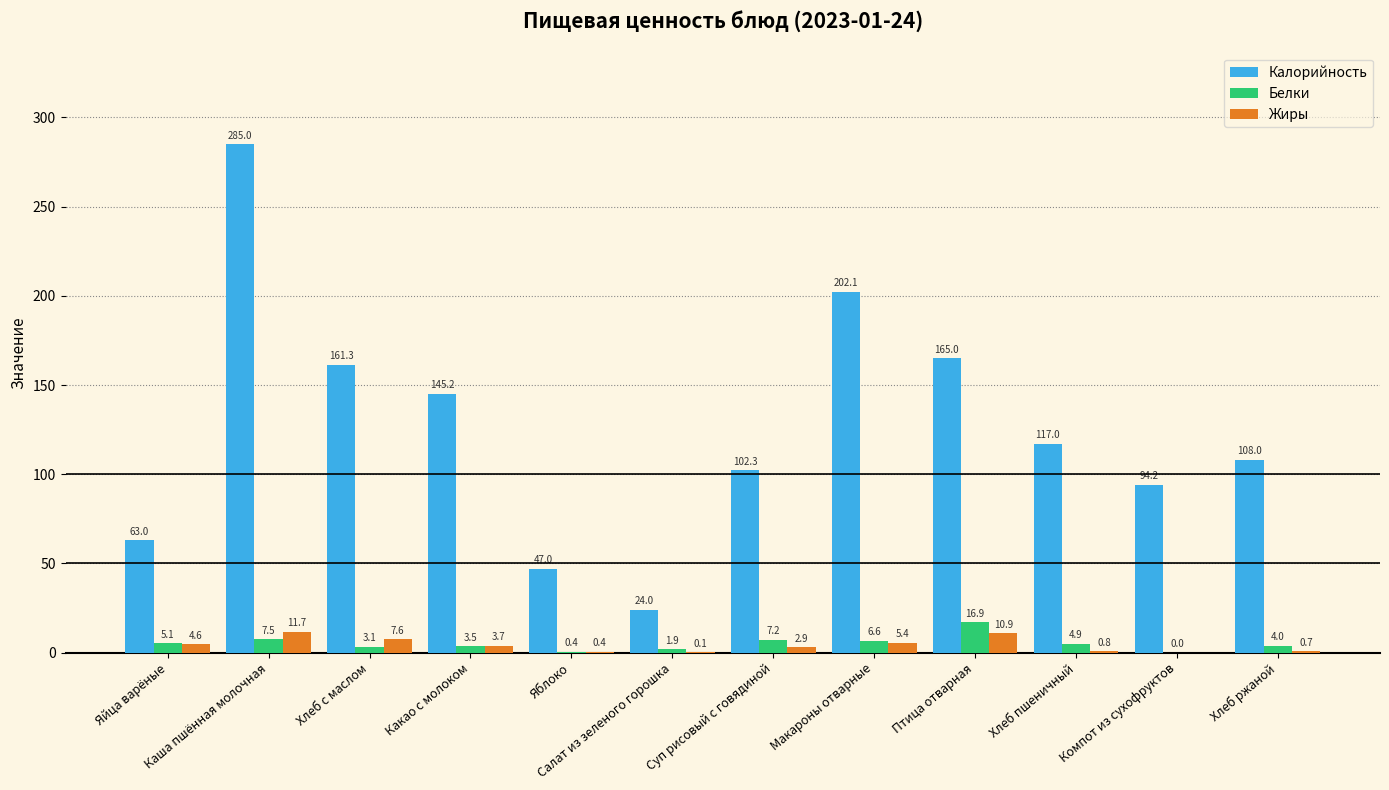

Is the value of Белки at Макароны отварные greater than the value of Жиры at Макароны отварные?

Yes